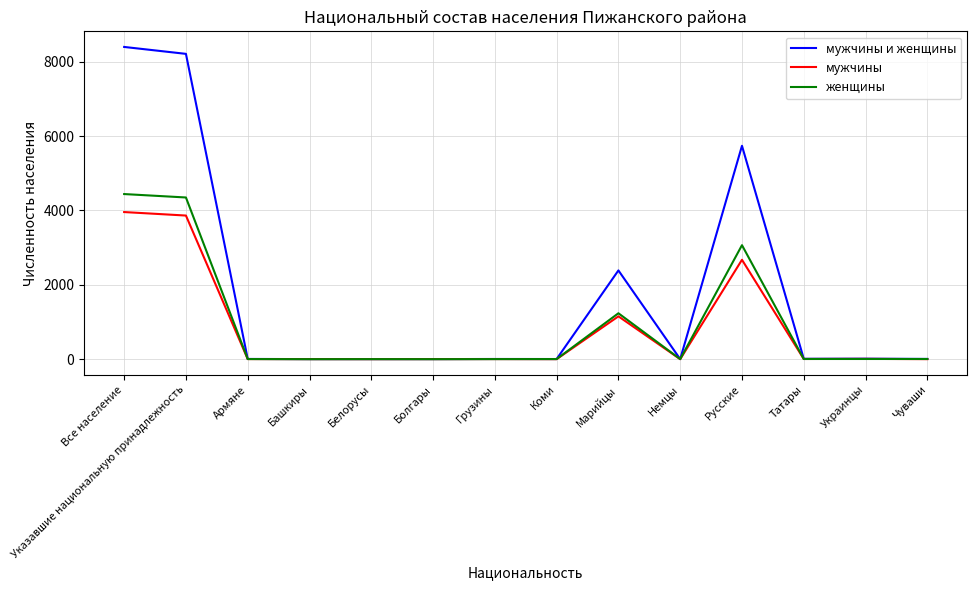

True or false: женщины has a value of 5 at Чуваши.

True